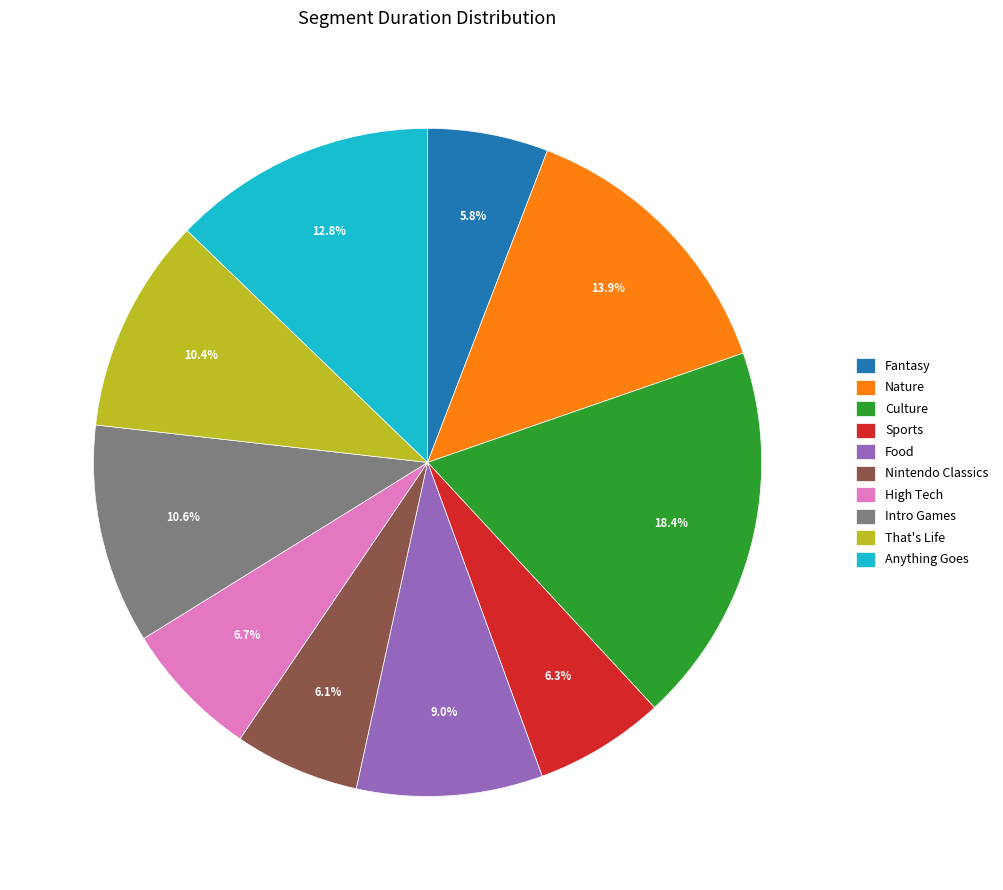

Is it true that Nature is 14% of the pie?

True